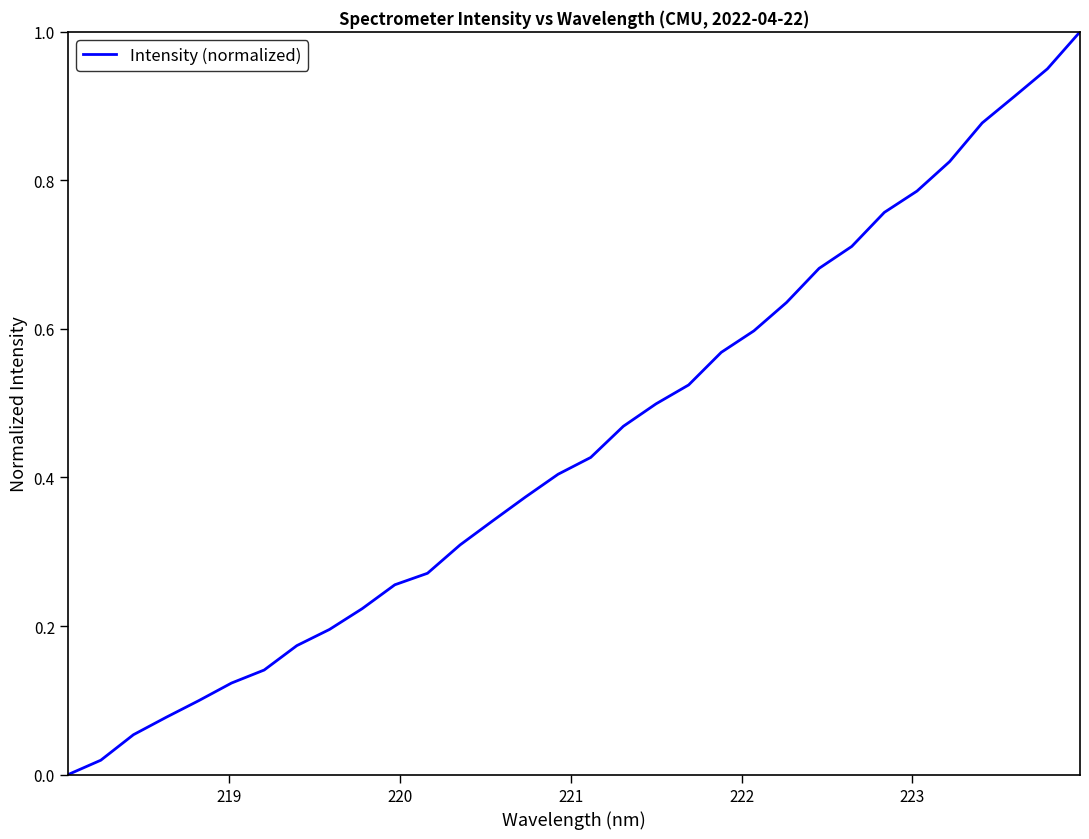

How many values are above zero?

31